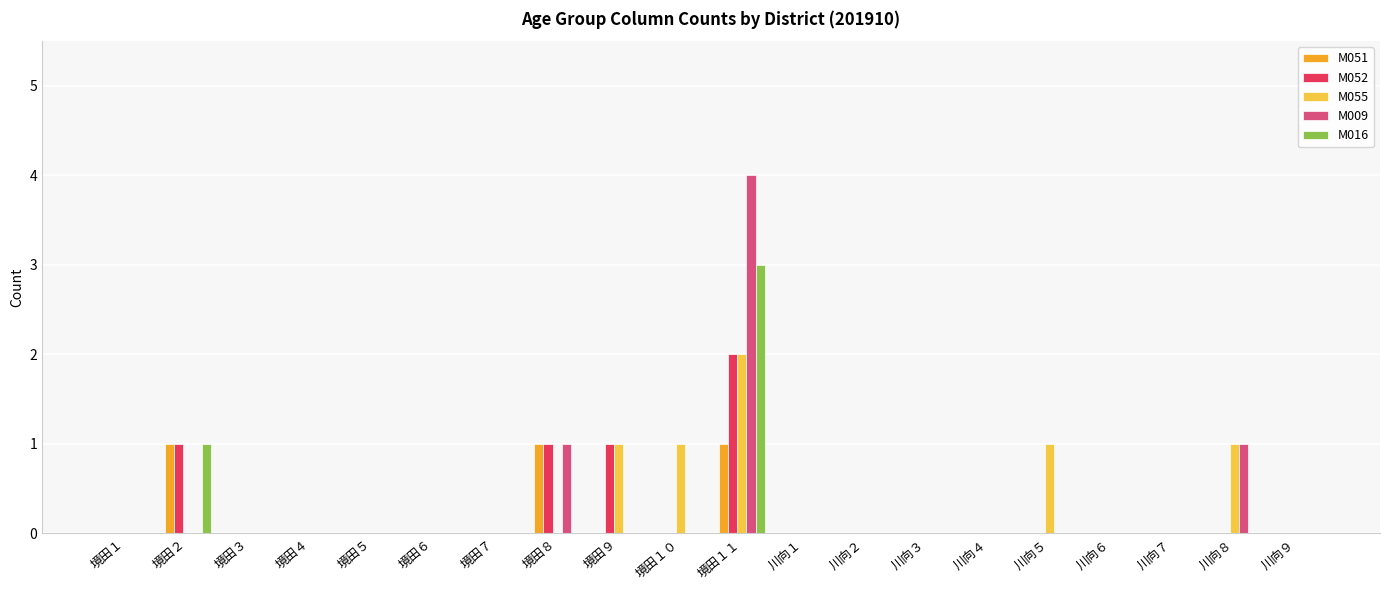

What is the difference between the M009 values at 川向７ and 境田１１?

4